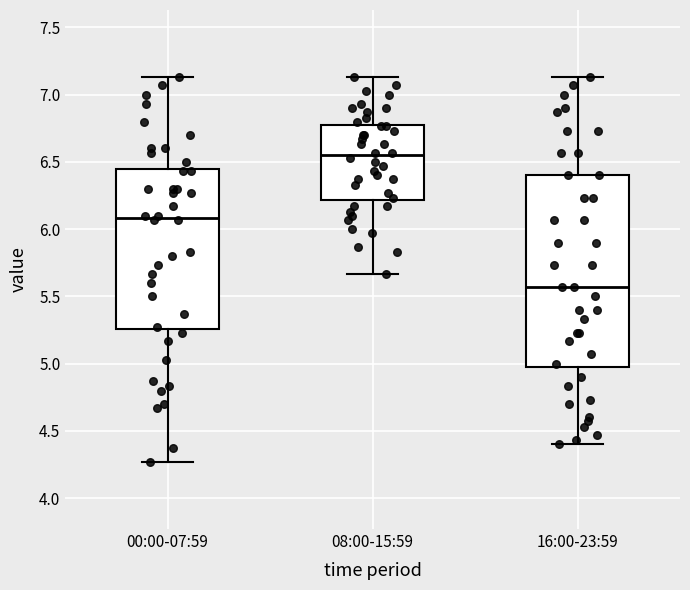

Reading left to right, transcribe this box plot: for each box, give where its median line is, the range the box spans, and where its two whiskers end, as read against the y-axis. The values are not printed on the chart, so give them approximately, as read against the axis.

00:00-07:59: median 6.10, box 5.25 to 6.45, whiskers 4.25 to 7.15
08:00-15:59: median 6.55, box 6.20 to 6.80, whiskers 5.65 to 7.15
16:00-23:59: median 5.55, box 5.00 to 6.40, whiskers 4.40 to 7.15